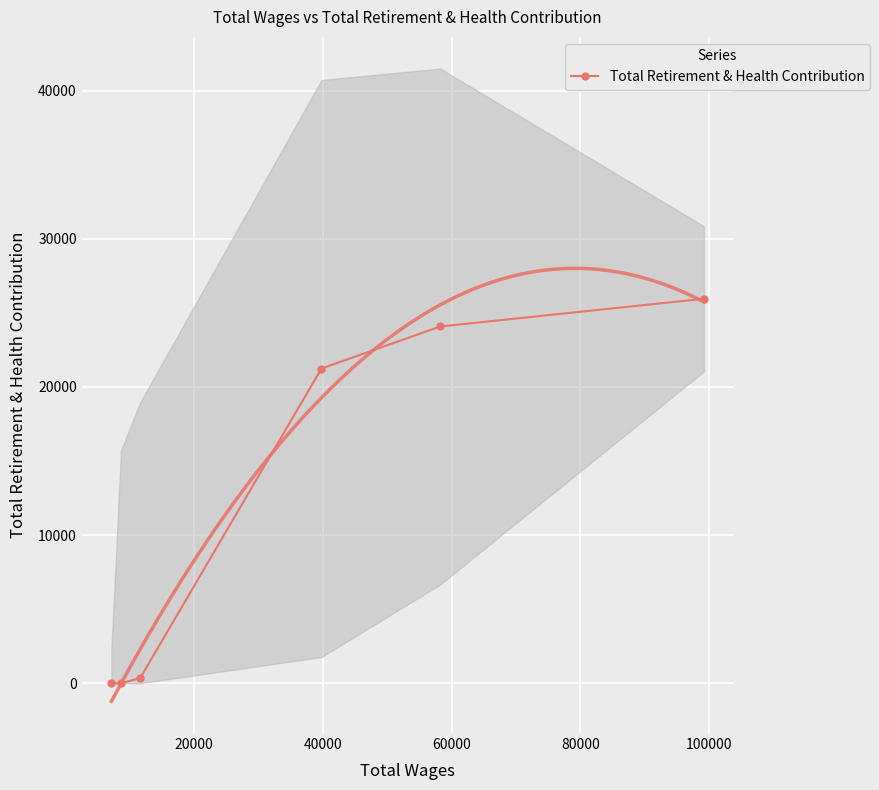

Is this an area chart (filled region under the line)?

No